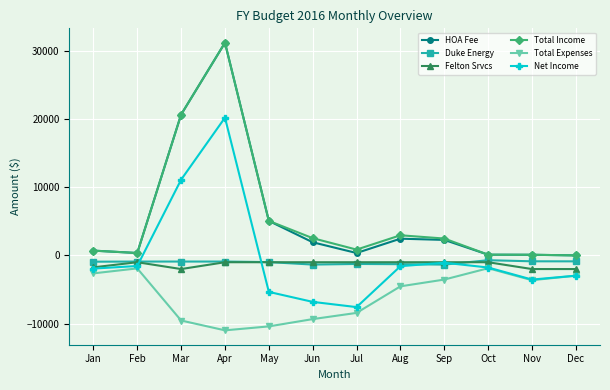

Which series changed the most between Jul and Nov?

Total Expenses